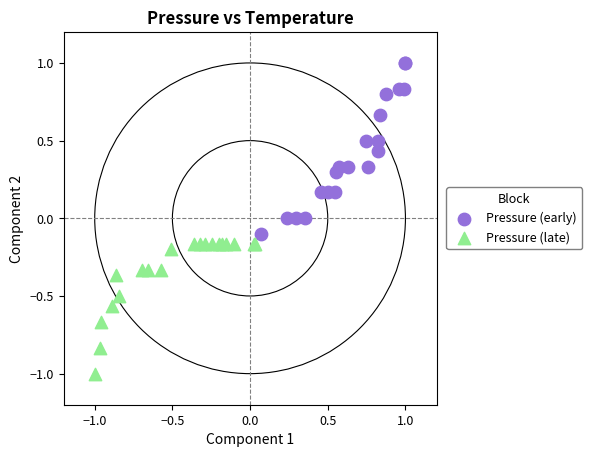

Which series has the widest spread of Y values?

Pressure (early)